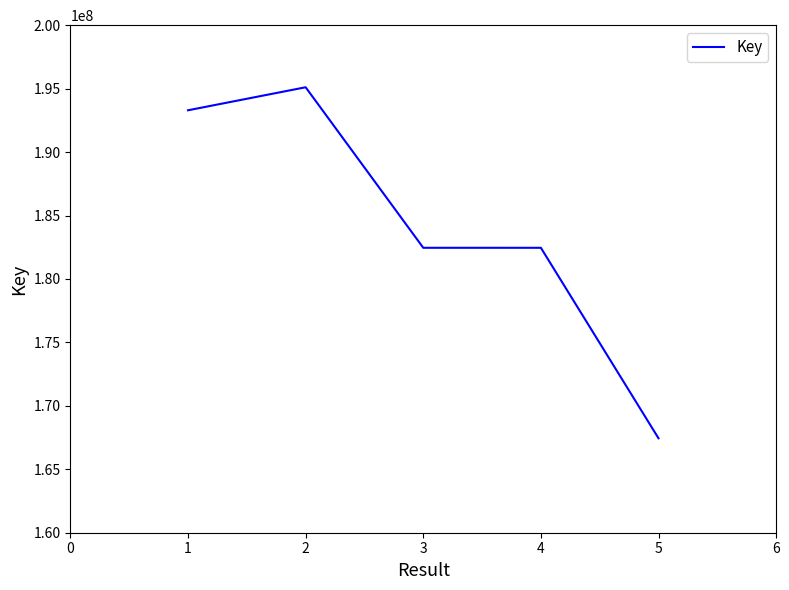

What is the ratio of the value at 3 to the value at 4?

1.0